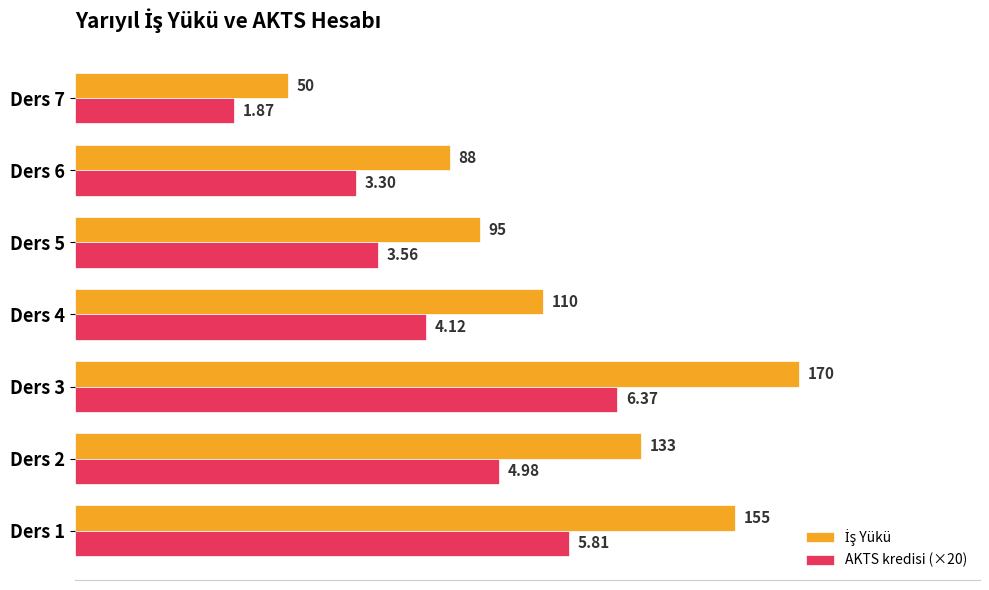

Rank the categories by AKTS kredisi (×20) value from highest to lowest.

Ders 3, Ders 1, Ders 2, Ders 4, Ders 5, Ders 6, Ders 7